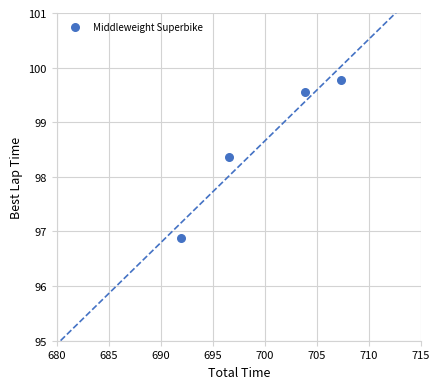

What is the range of X values (max minus min)?

15.3